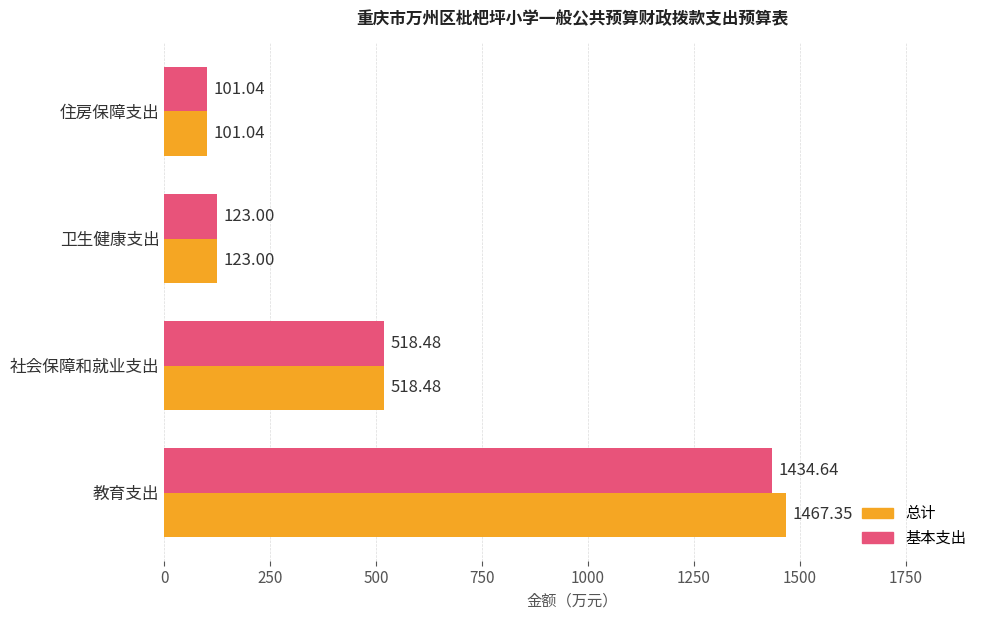

What is the total value across all series at 住房保障支出?

202.1